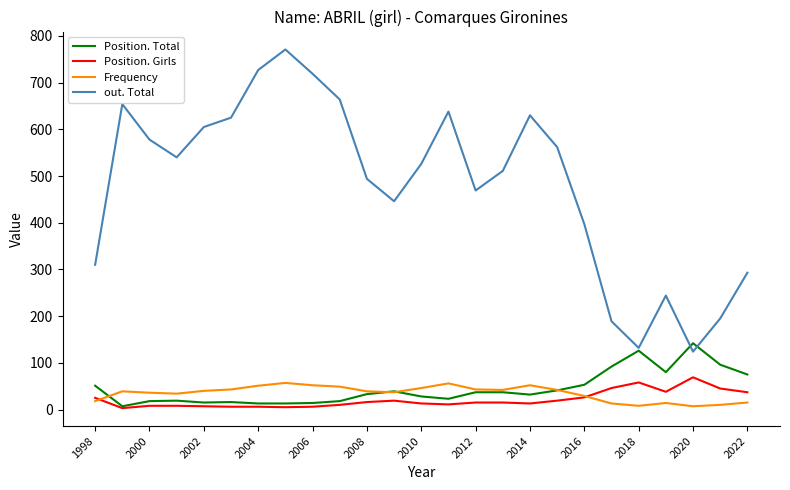

True or false: Position. Girls and out. Total cross at least once.

False